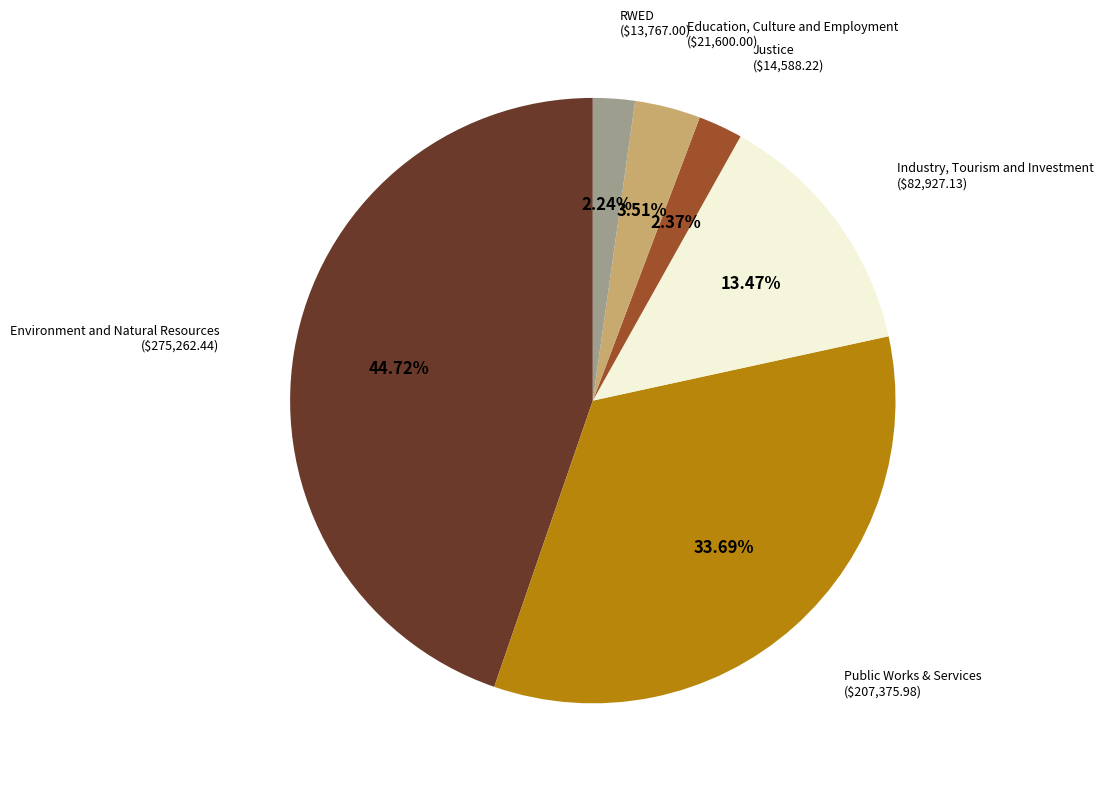

Which category has the biggest portion of the pie?

Environment and Natural Resources